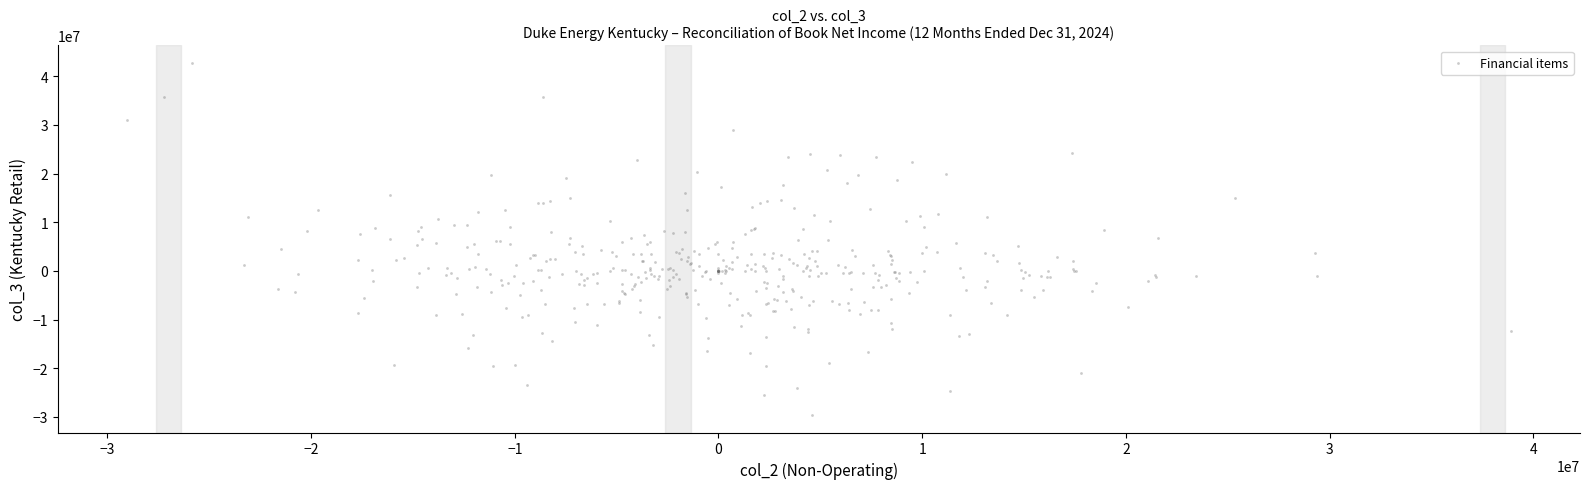

What is the range of X values (max minus min)?

67925886.8